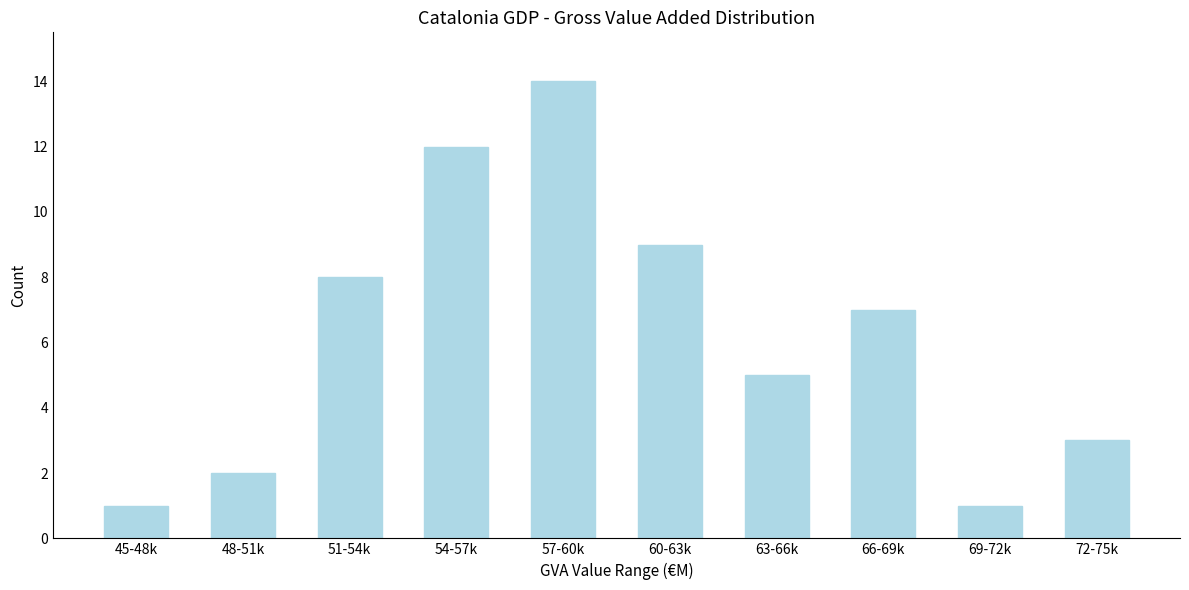

Reading left to right, extract all data points from this chart.

45-48k=1	48-51k=2	51-54k=8	54-57k=12	57-60k=14	60-63k=9	63-66k=5	66-69k=7	69-72k=1	72-75k=3